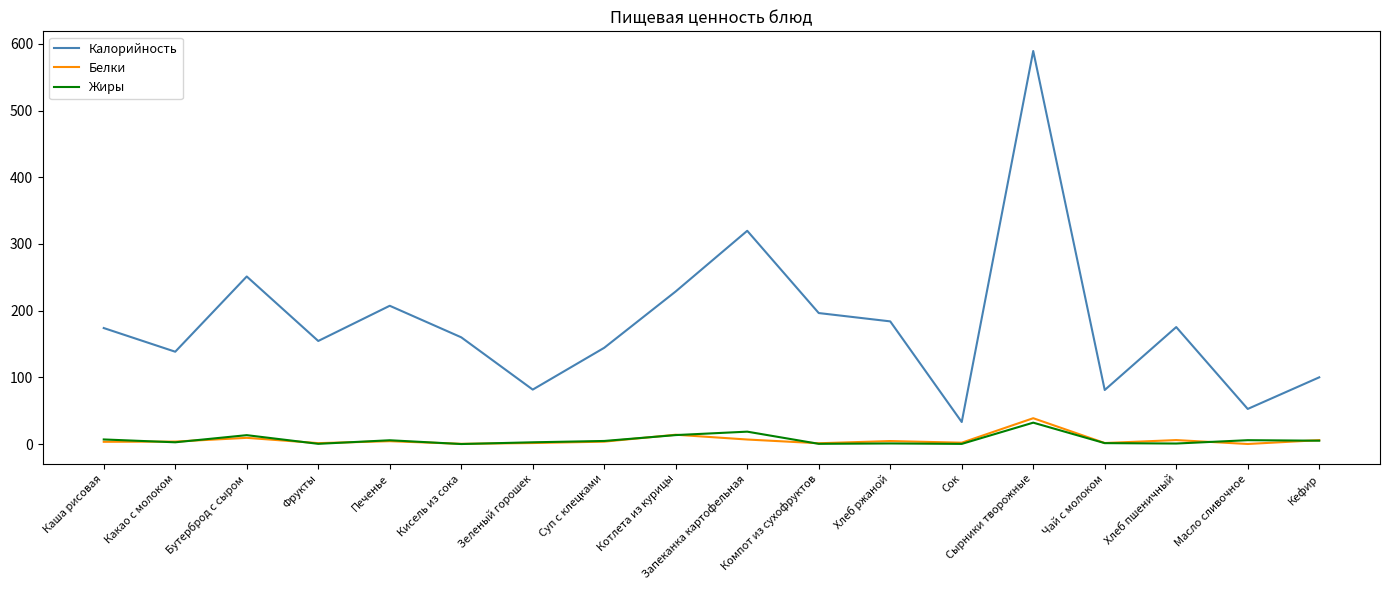

Rank the series by their maximum value, from highest to lowest.

Калорийность, Белки, Жиры